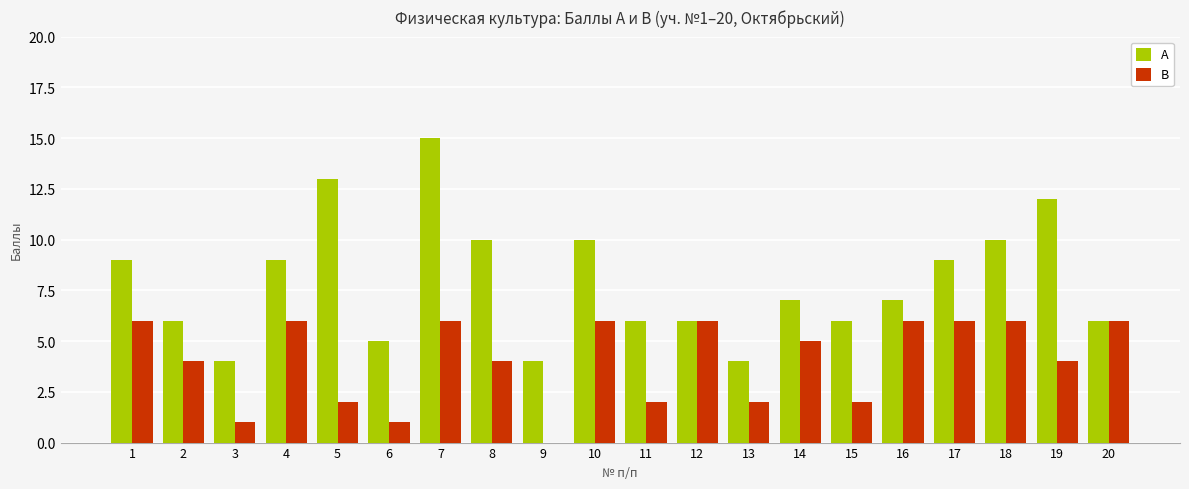

Which series has the largest total across all categories?

А